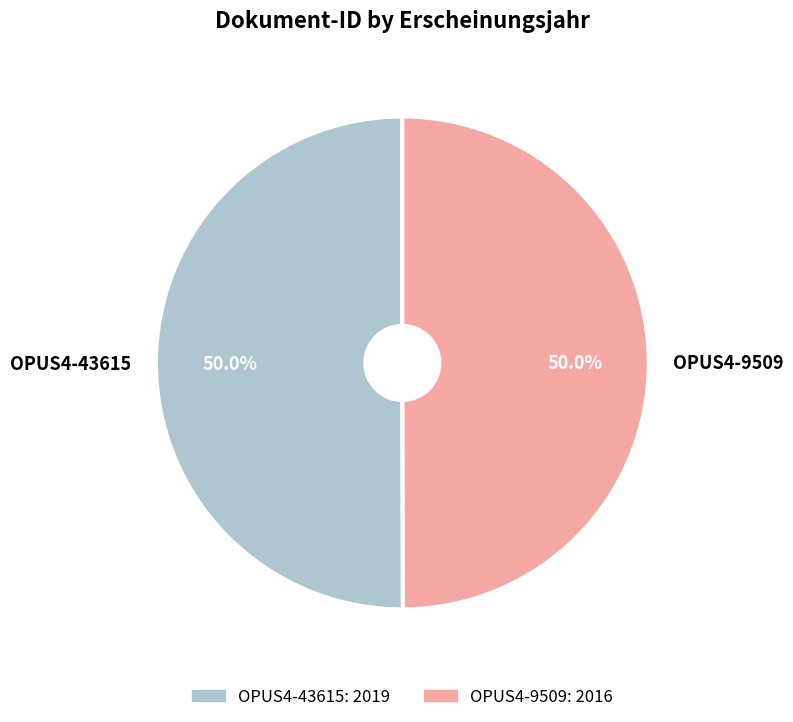

What is the ratio of the value at OPUS4-43615 to the value at OPUS4-9509?

1.0